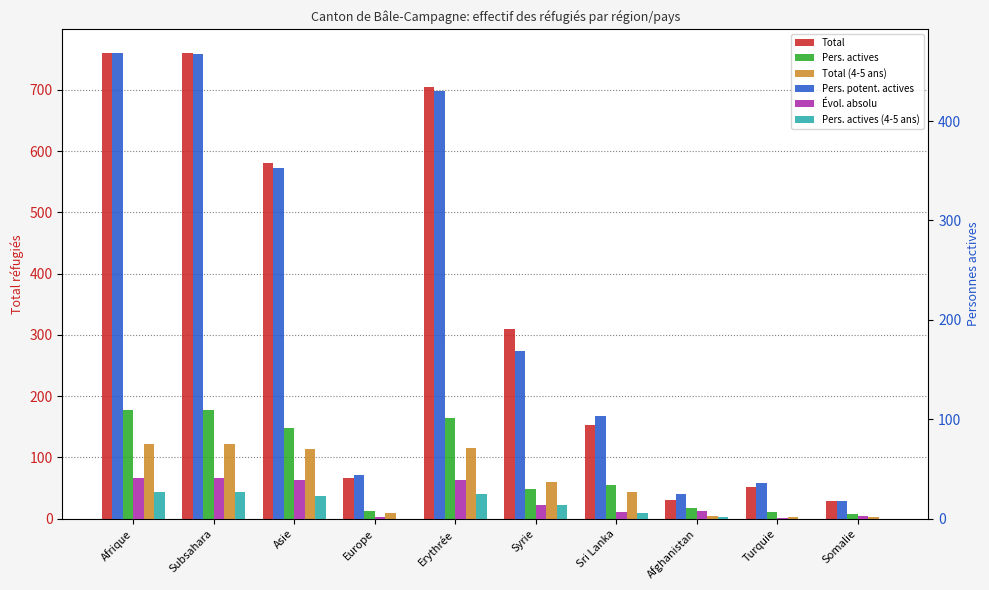

What is the label of the 1st bar from the left?

Afrique